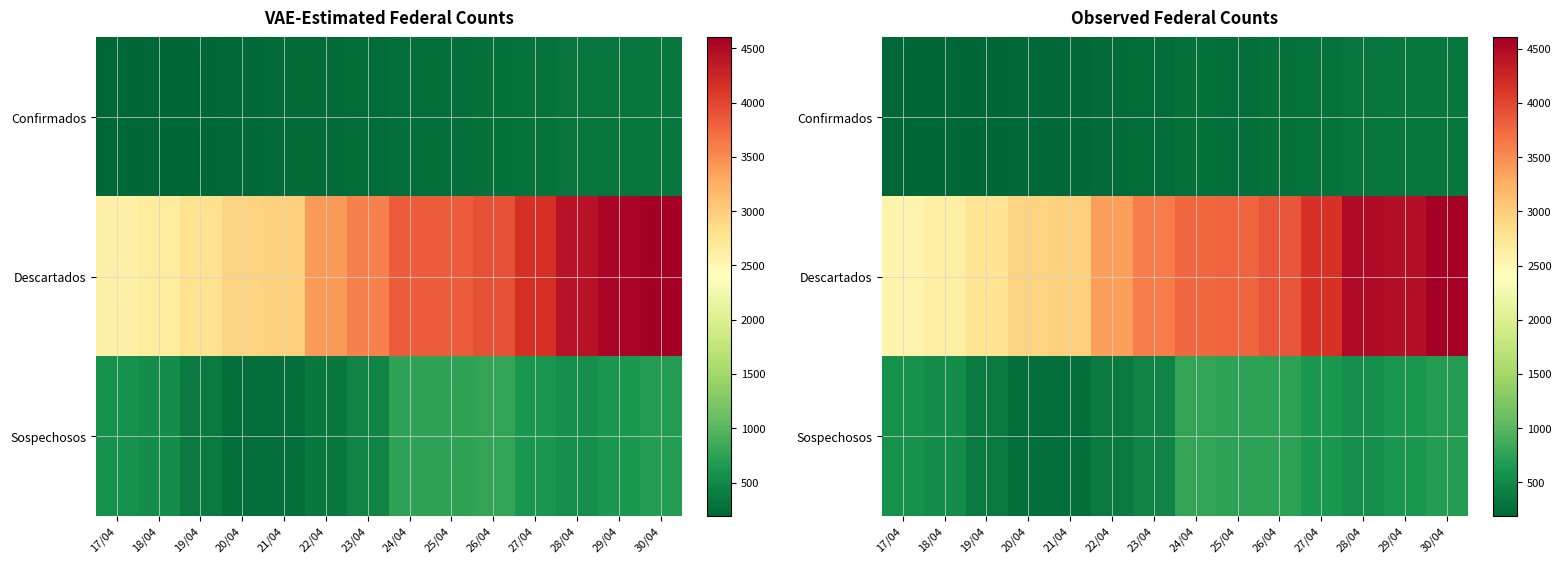

List the labels in order of Descartados value, largest first.

30/04, 28/04, 29/04, 27/04, 26/04, 25/04, 24/04, 23/04, 22/04, 21/04, 20/04, 19/04, 18/04, 17/04